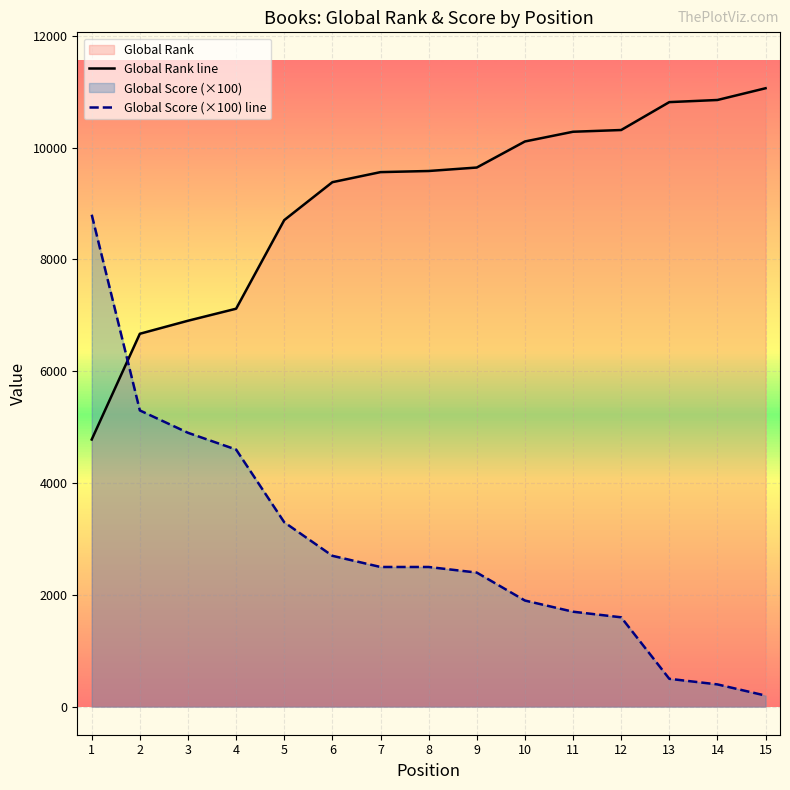

Does the chart display data point markers on the line(s)?

No